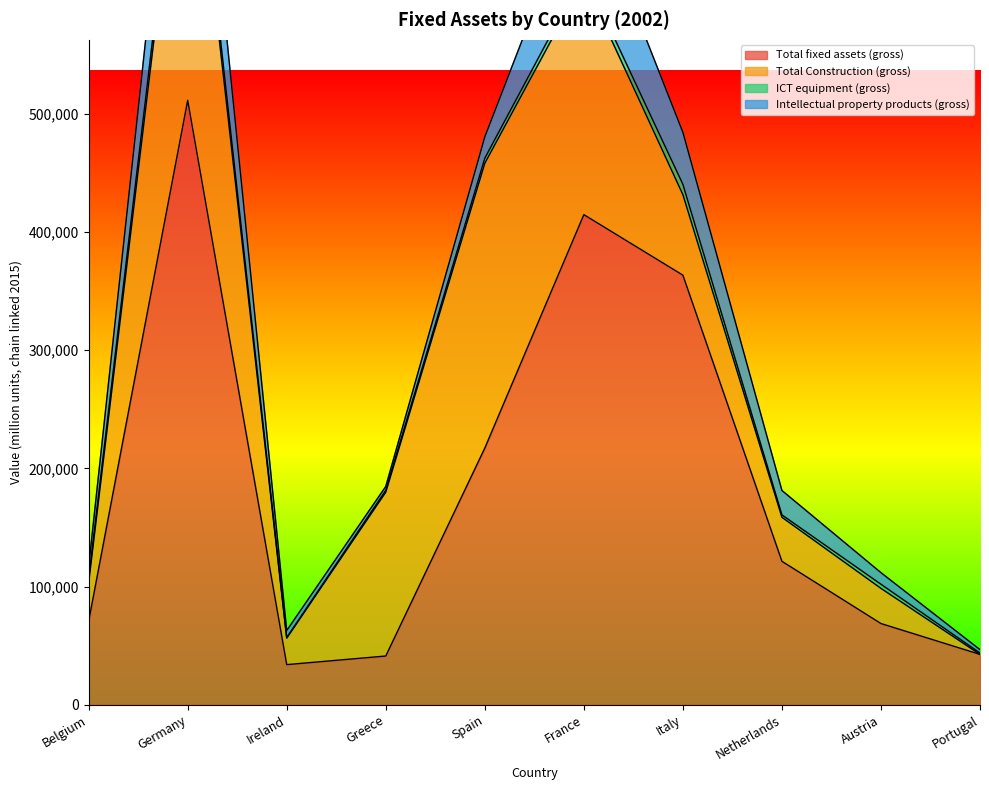

Does the chart have visible grid lines?

No